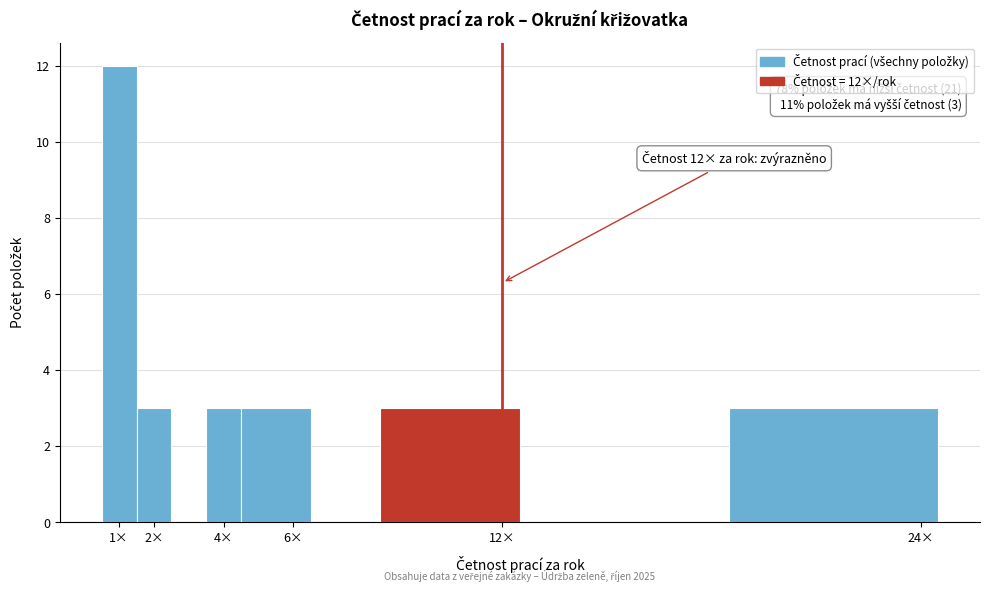

Which range on the x-axis has the tallest bar?

0.5 to 1.5